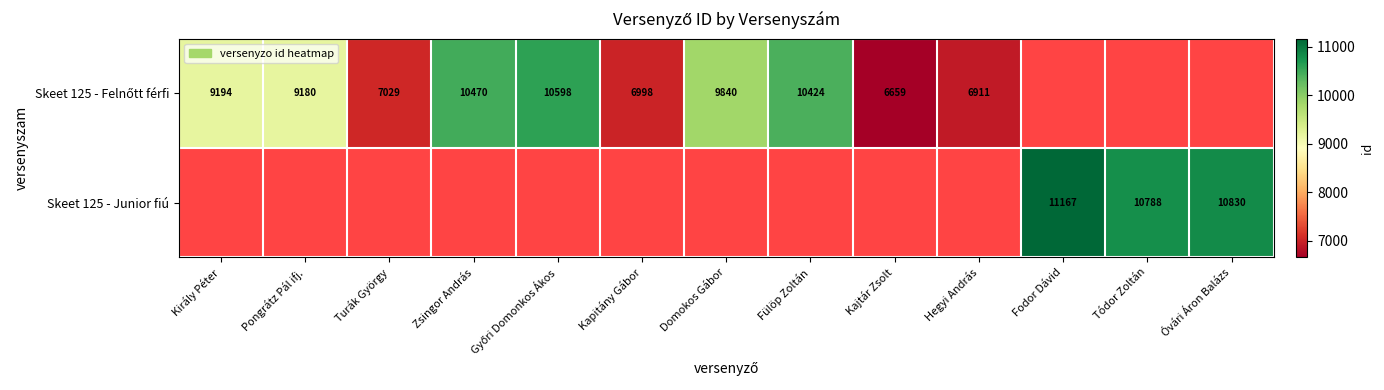

The value of Skeet 125 - Junior fiú at Óvári Áron Balázs is 14935. True or false?

False